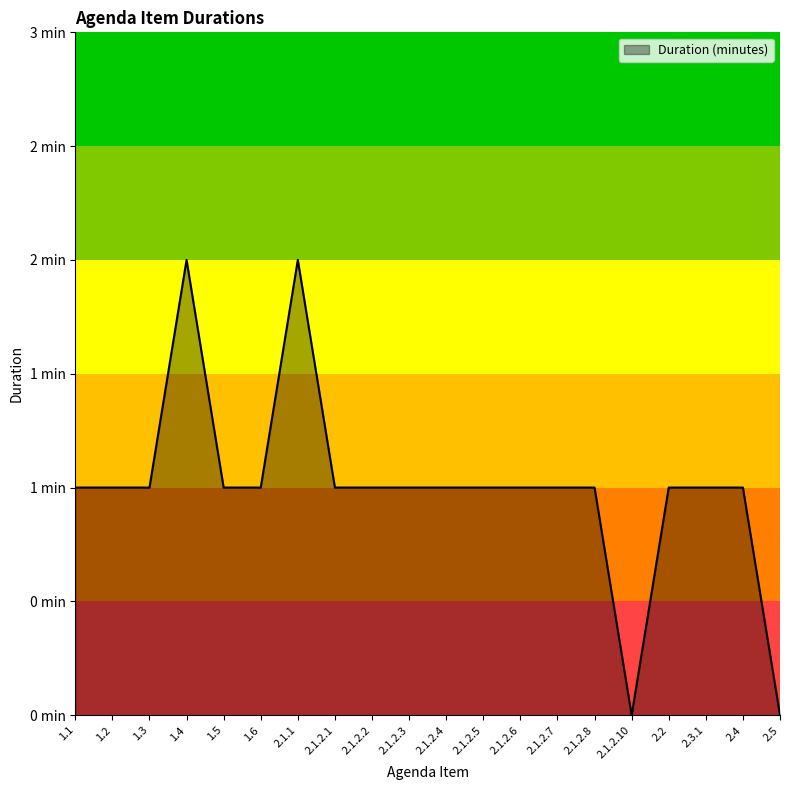

Does the chart display data point markers on the line(s)?

No